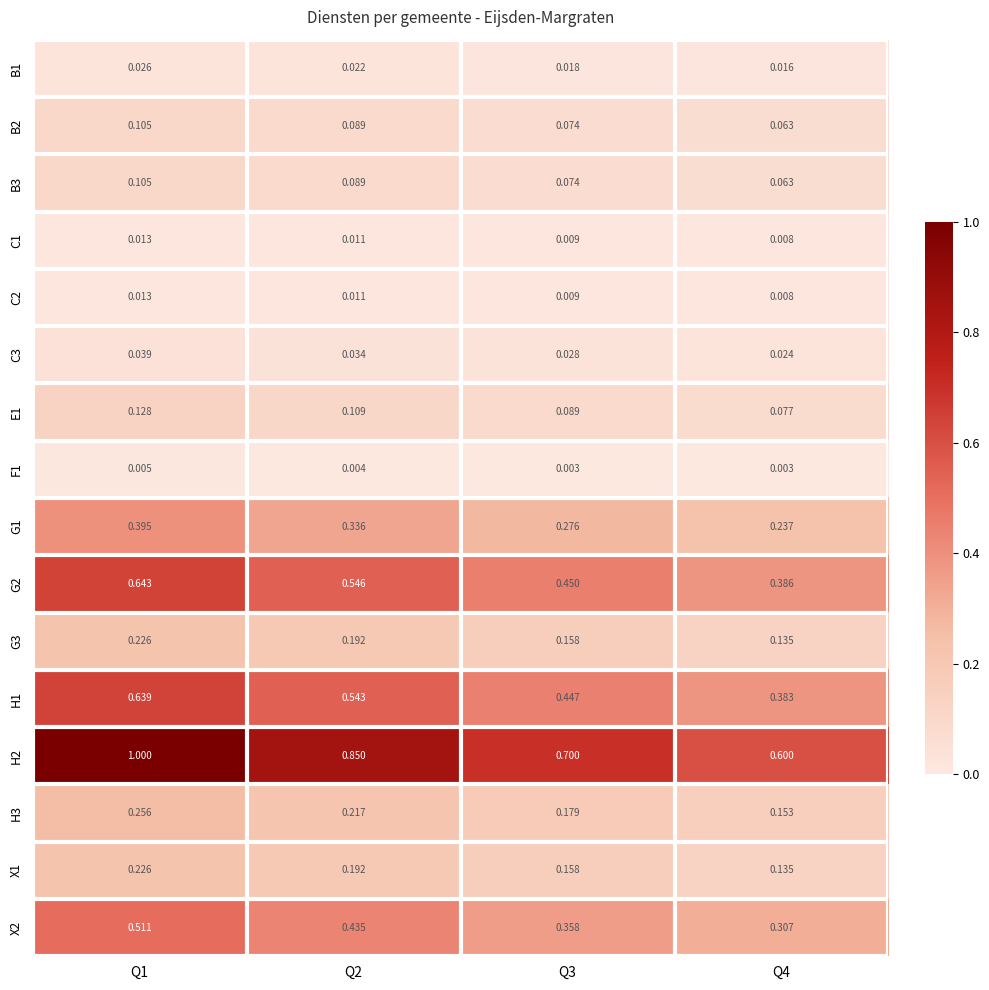

Is the value of C2 at Q3 greater than the value of G3 at Q3?

No